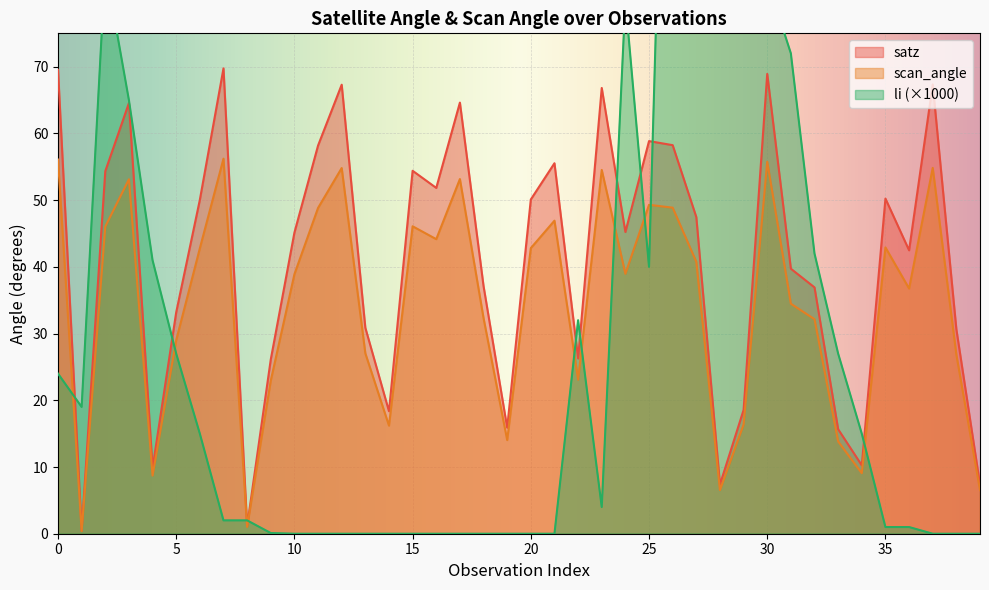

What is the value of the li point at the 25th from the left?

80.0